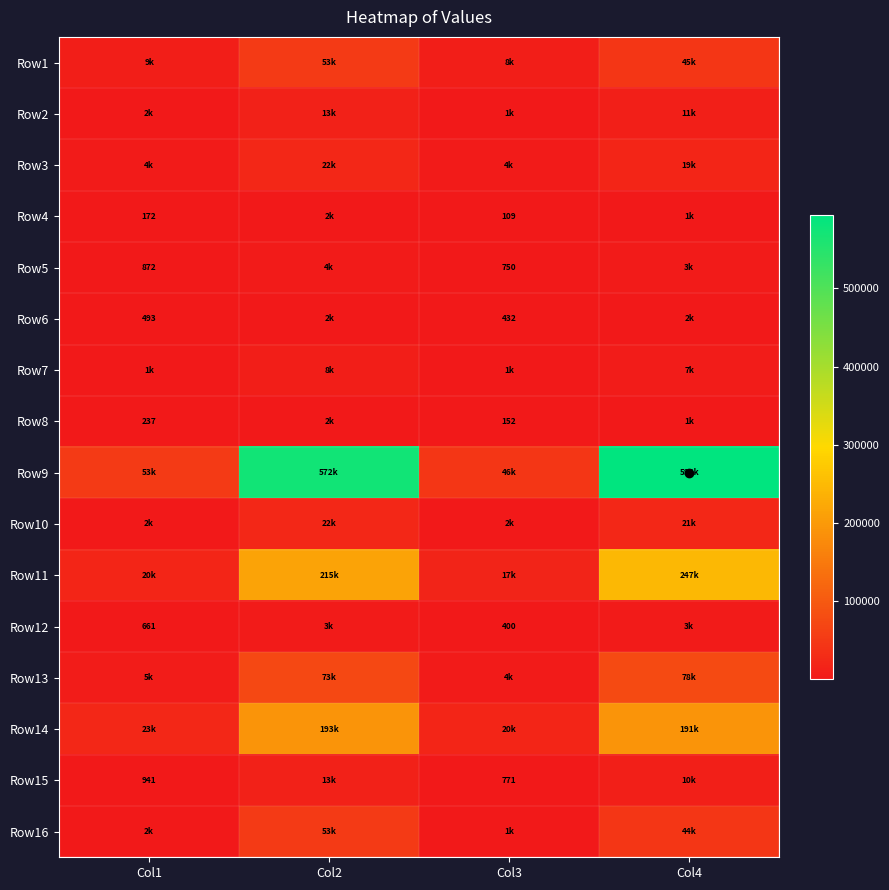

What is the smallest value displayed?

109